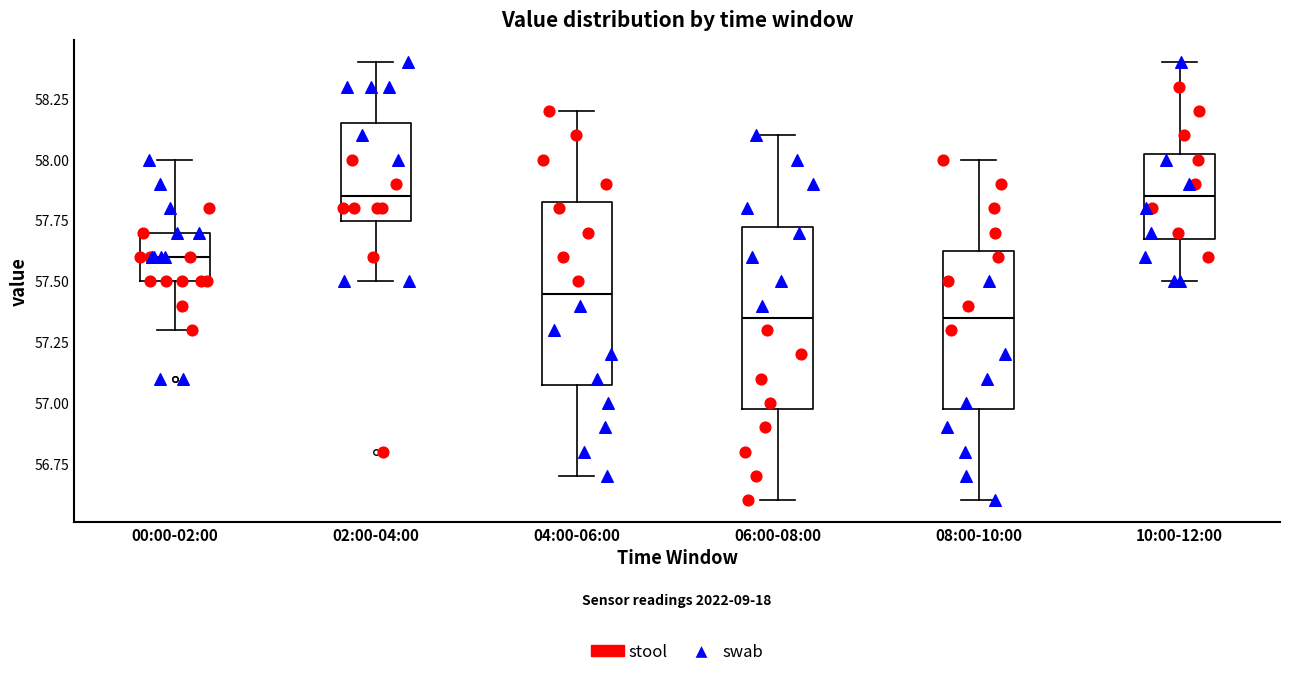

Reading left to right, transcribe this box plot: for each box, give where its median line is, the range the box spans, and where its two whiskers end, as read against the y-axis. The values are not printed on the chart, so give them approximately, as read against the axis.

00:00-02:00: median 57.60, box 57.50 to 57.70, whiskers 57.30 to 58.00
02:00-04:00: median 57.85, box 57.75 to 58.15, whiskers 57.50 to 58.40
04:00-06:00: median 57.45, box 57.10 to 57.85, whiskers 56.70 to 58.20
06:00-08:00: median 57.35, box 57.00 to 57.75, whiskers 56.60 to 58.10
08:00-10:00: median 57.35, box 57.00 to 57.65, whiskers 56.60 to 58.00
10:00-12:00: median 57.85, box 57.70 to 58.05, whiskers 57.50 to 58.40